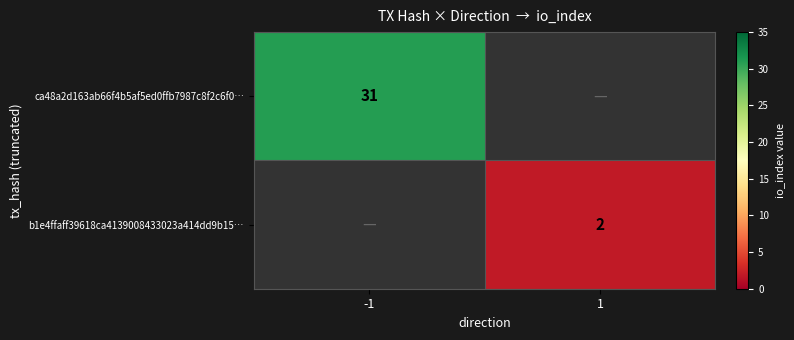

Is it true that ca48a2d163ab66f4b5af5ed0ffb7987c8f2c6f0… equals 7 at -1?

False